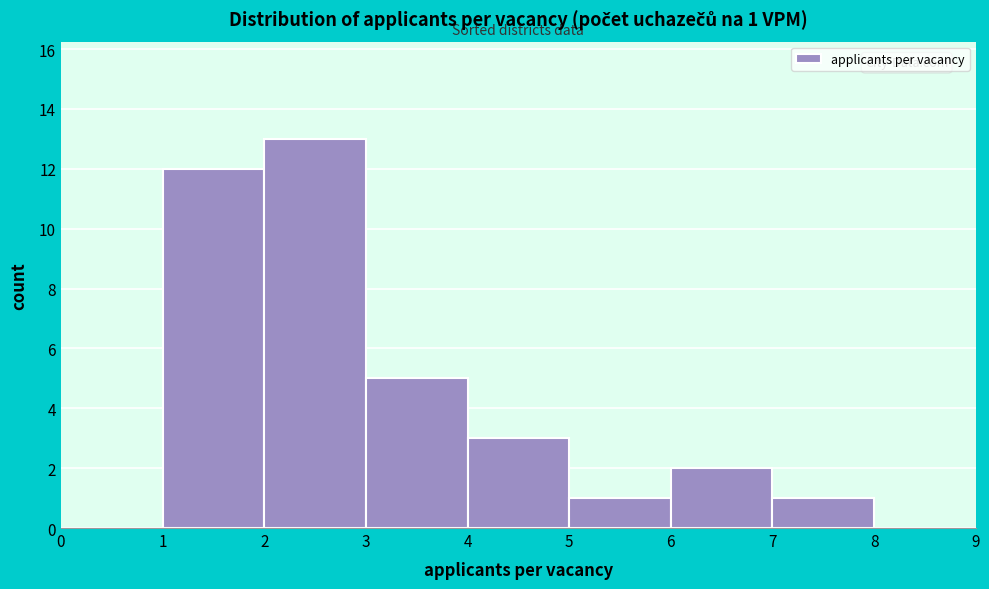

Which range on the x-axis has the tallest bar?

2 to 3